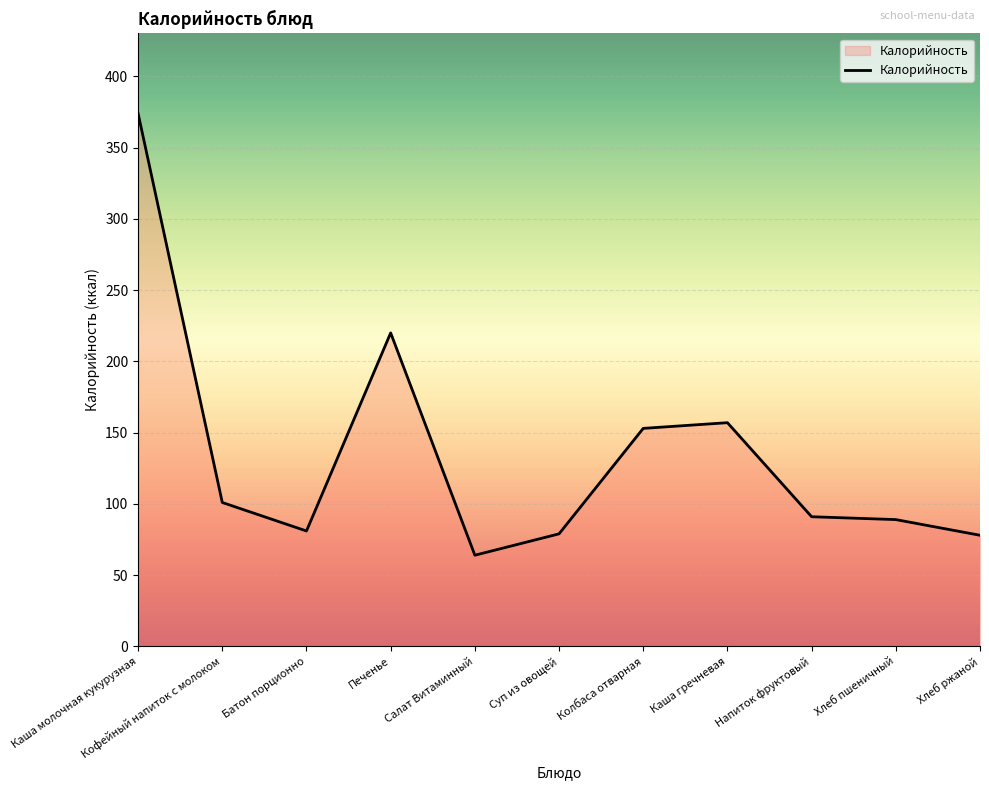

What is the smallest value displayed?

64